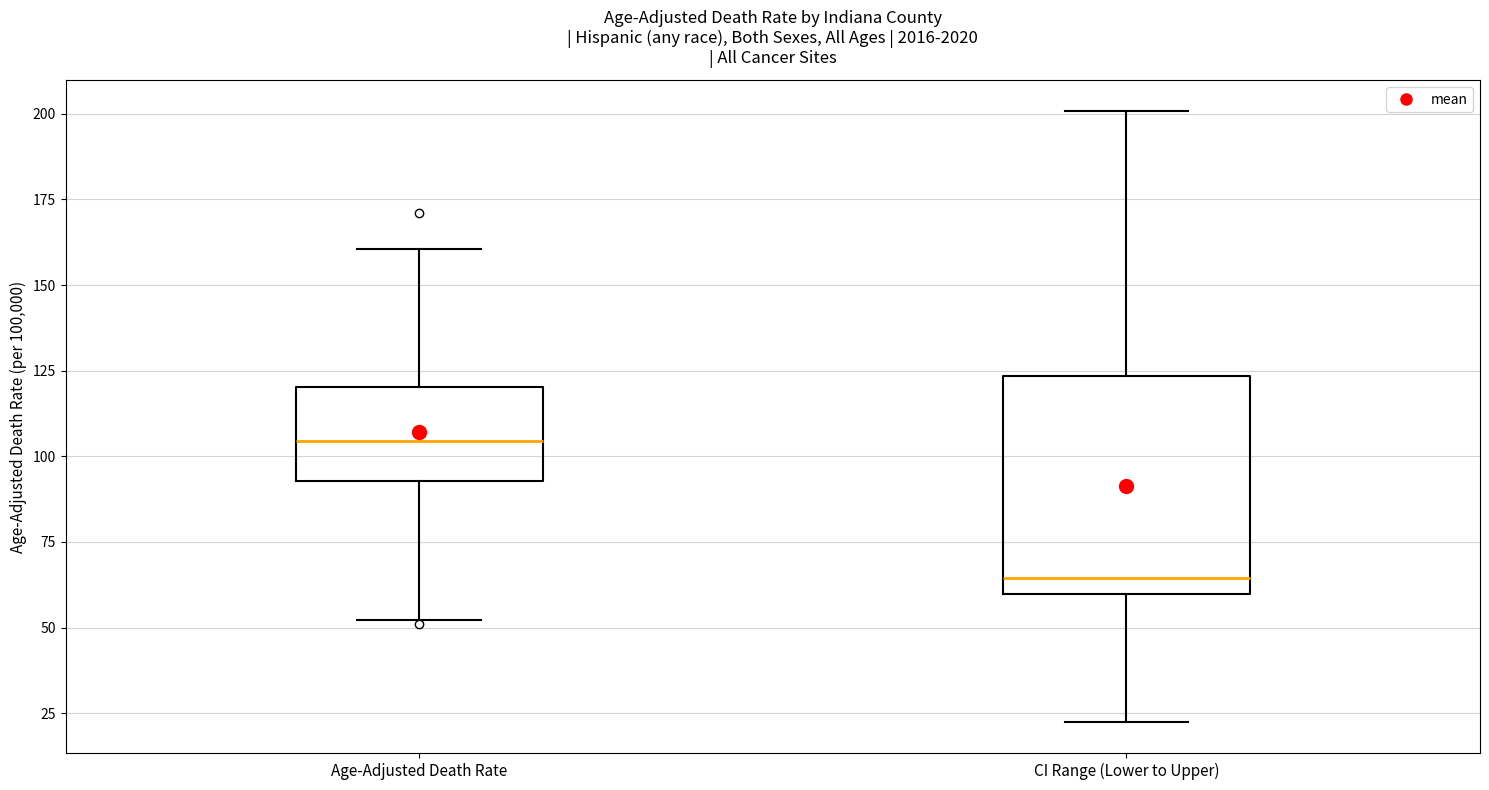

Reading left to right, transcribe this box plot: for each box, give where its median line is, the range the box spans, and where its two whiskers end, as read against the y-axis. The values are not printed on the chart, so give them approximately, as read against the axis.

Age-Adjusted Death Rate: median 105, box 95 to 120, whiskers 50 to 160
CI Range (Lower to Upper): median 65, box 60 to 125, whiskers 20 to 200